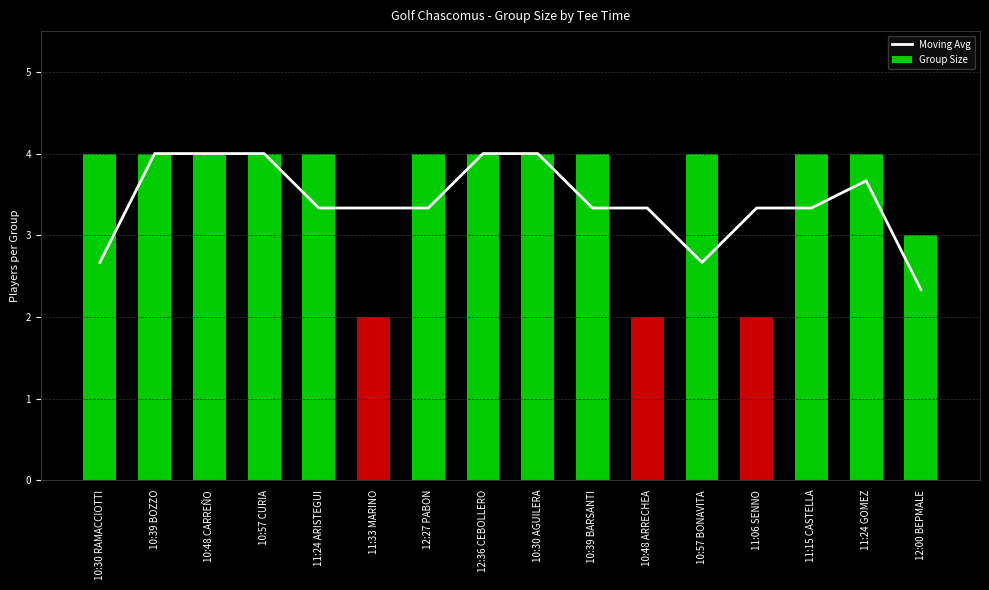

What are all the series names shown in the legend?

Moving Avg, Group Size